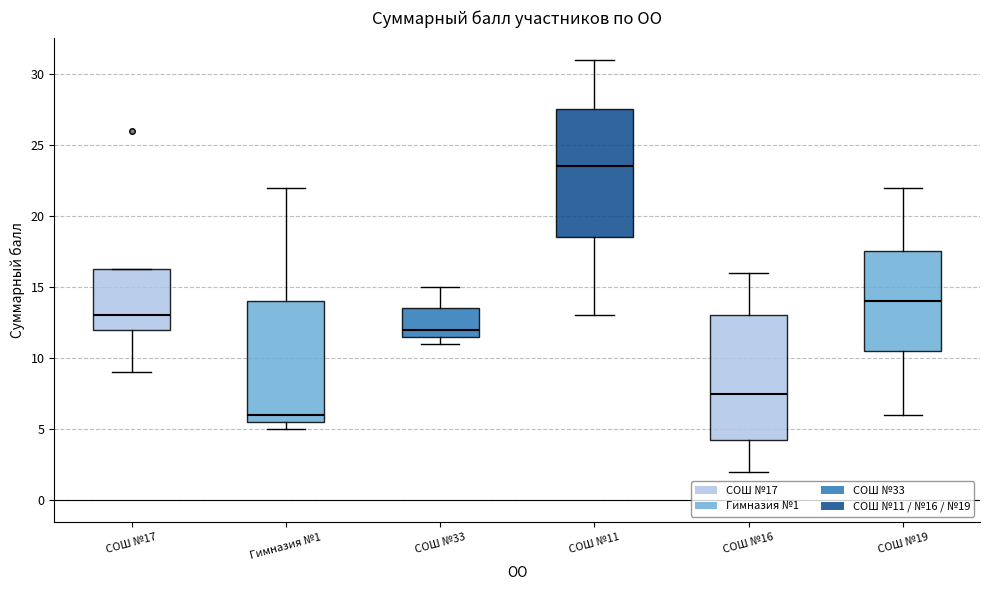

Reading left to right, transcribe this box plot: for each box, give where its median line is, the range the box spans, and where its two whiskers end, as read against the y-axis. The values are not printed on the chart, so give them approximately, as read against the axis.

СОШ №17: median 13.0, box 12.0 to 16.5, whiskers 9.0 to 16.5
Гимназия №1: median 6.0, box 5.5 to 14.0, whiskers 5.0 to 22.0
СОШ №33: median 12.0, box 11.5 to 13.5, whiskers 11.0 to 15.0
СОШ №11: median 23.5, box 18.5 to 27.5, whiskers 13.0 to 31.0
СОШ №16: median 7.5, box 4.5 to 13.0, whiskers 2.0 to 16.0
СОШ №19: median 14.0, box 10.5 to 17.5, whiskers 6.0 to 22.0